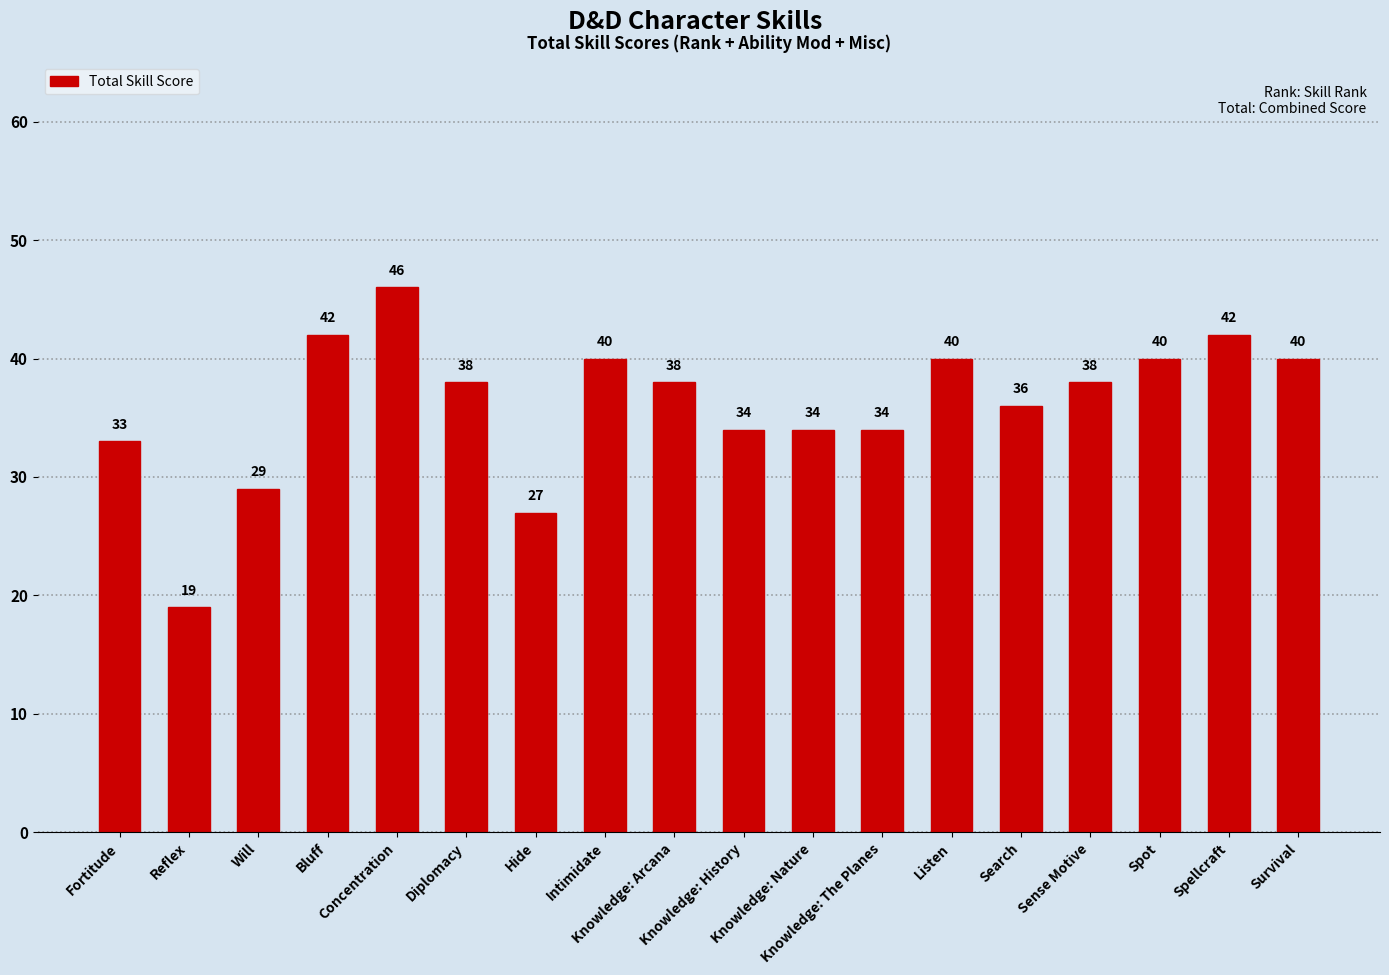

Reading right to left, extract all data points from this chart.

Survival=40	Spellcraft=42	Spot=40	Sense Motive=38	Search=36	Listen=40	Knowledge: The Planes=34	Knowledge: Nature=34	Knowledge: History=34	Knowledge: Arcana=38	Intimidate=40	Hide=27	Diplomacy=38	Concentration=46	Bluff=42	Will=29	Reflex=19	Fortitude=33